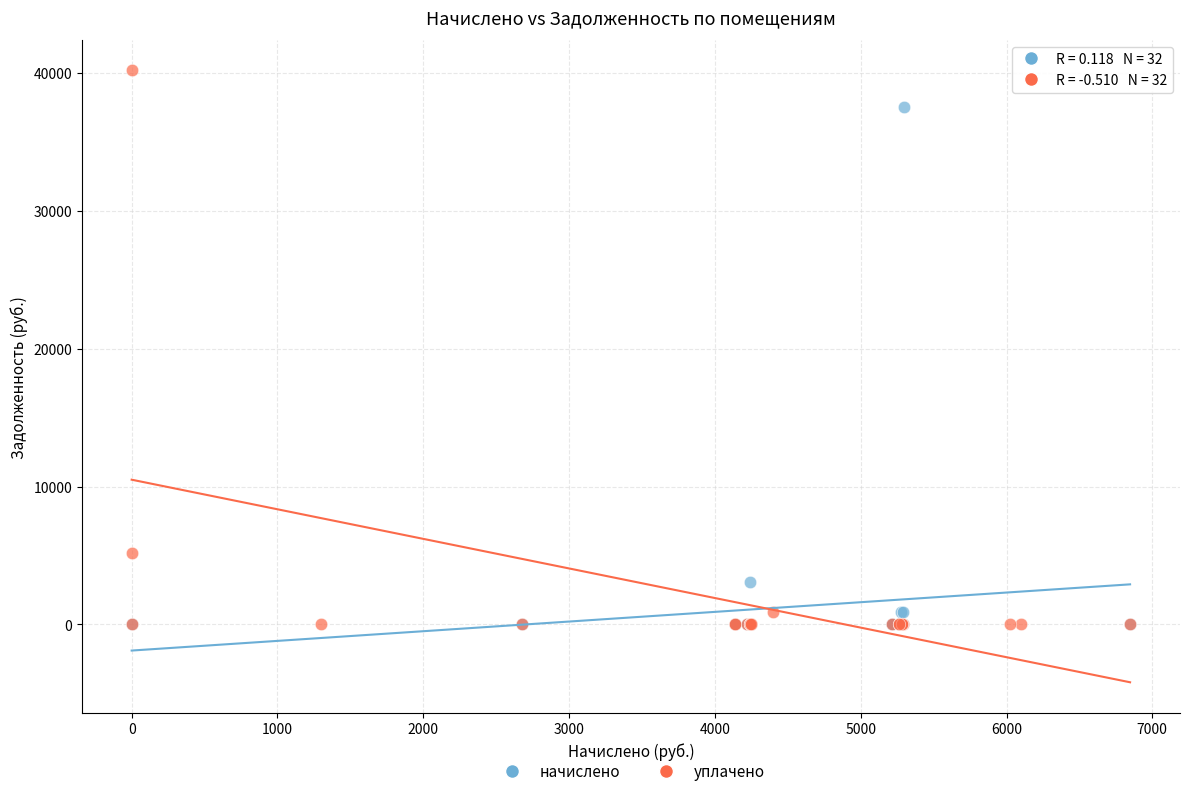

Which series has the largest Y range (max minus min)?

уплачено